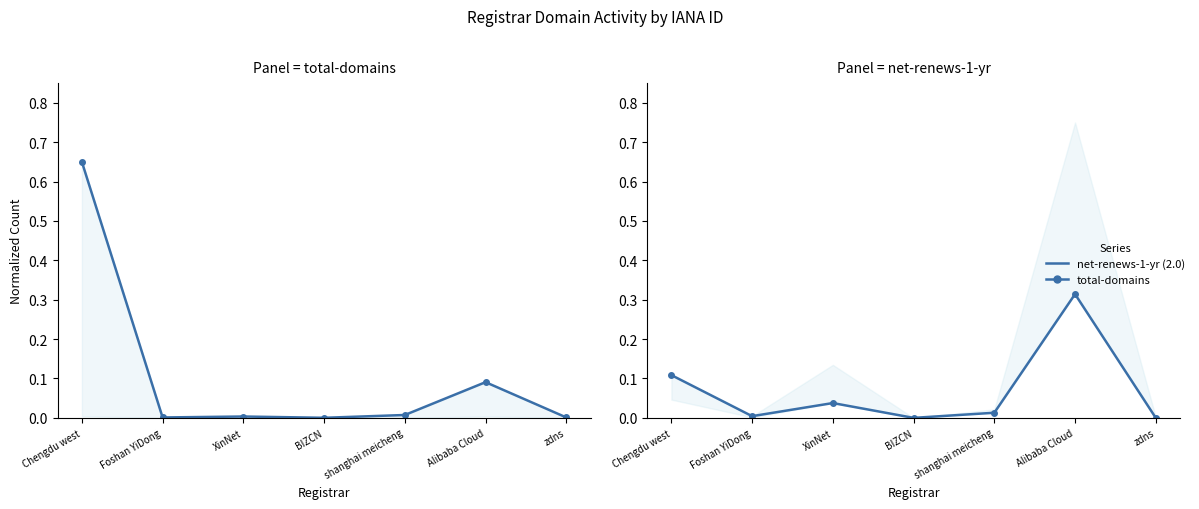

True or false: total-domains has more than 1 interior local peaks.

True